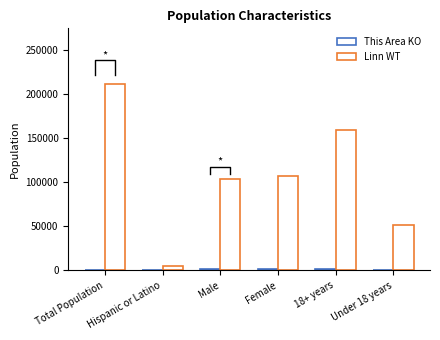

What is the difference between the maximum and minimum values in the This Area KO series?

2221